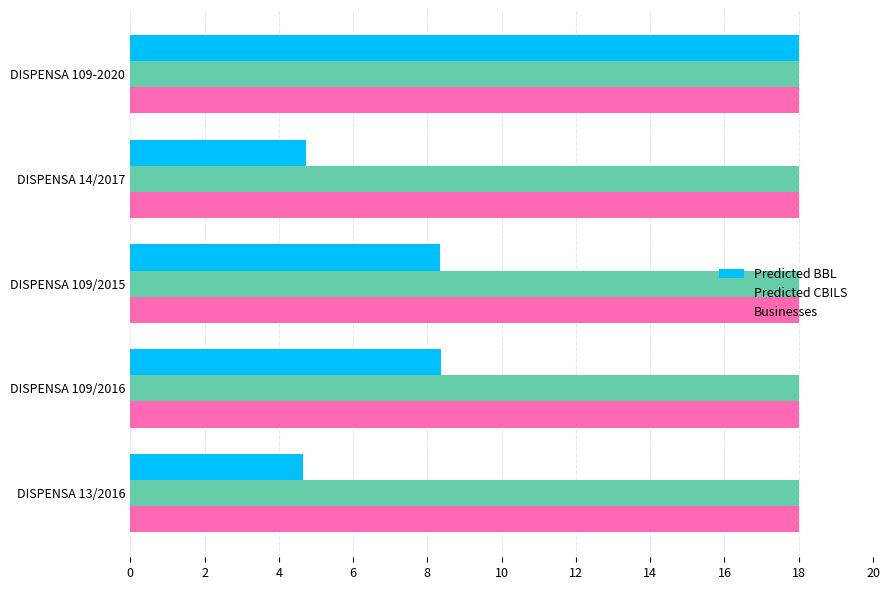

What is the smallest value displayed?

4.6